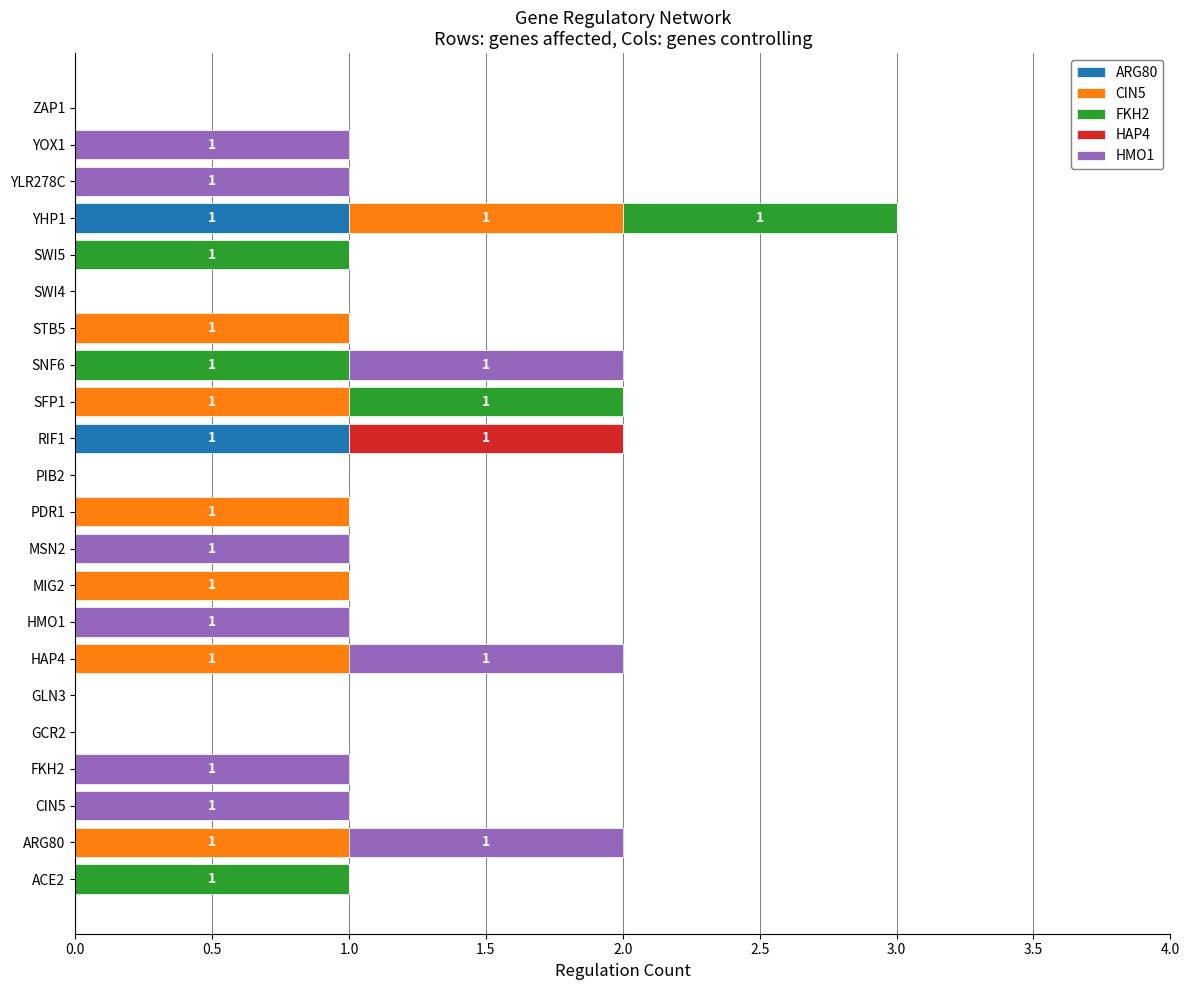

At which category is the sum across all series the highest?

YHP1